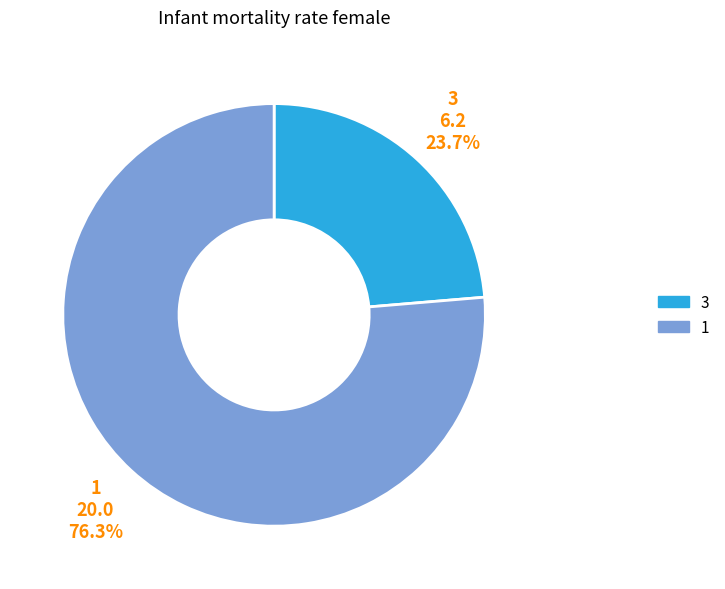

What percentage is the 3 slice, to the nearest percent?

24%